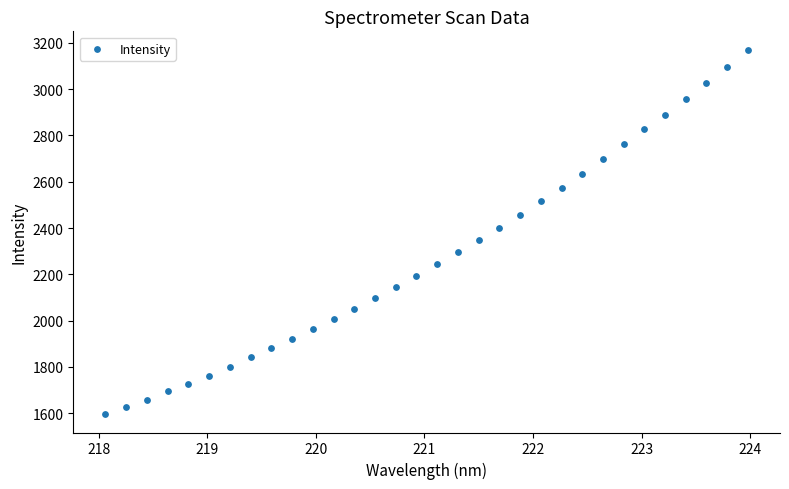

What is the range of X values (max minus min)?

5.9